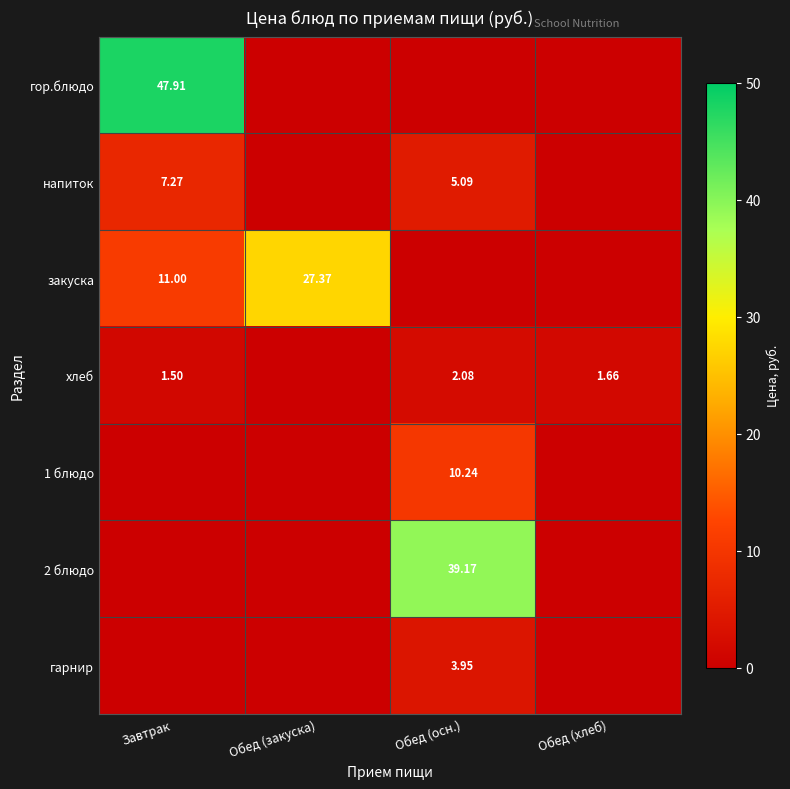

How many series are shown in this chart?

7